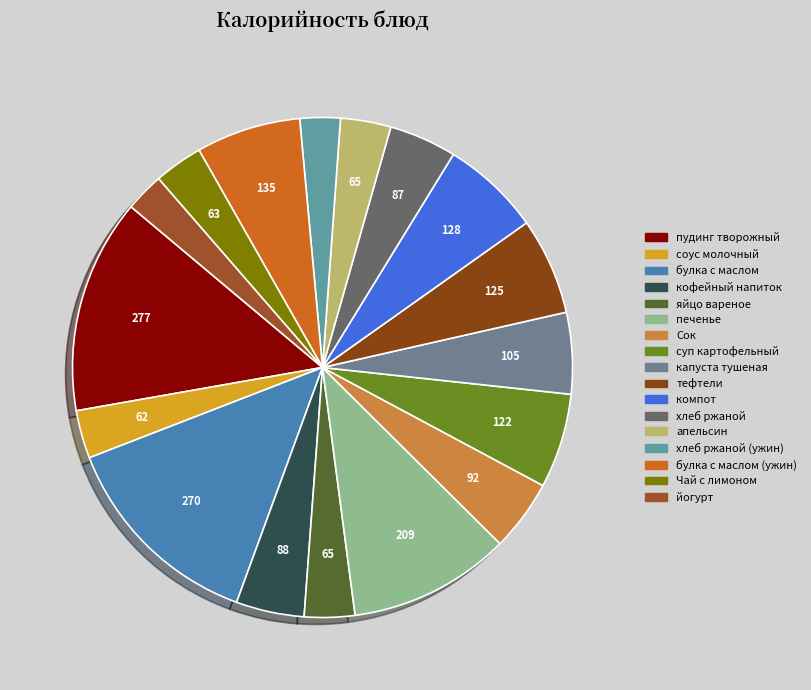

Which has a higher value, хлеб ржаной (ужин) or апельсин?

апельсин